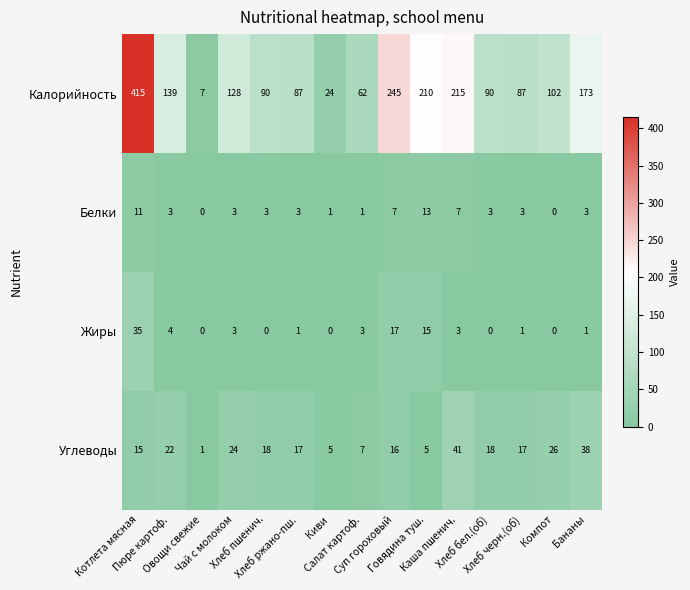

What is the maximum value shown in the chart?

415